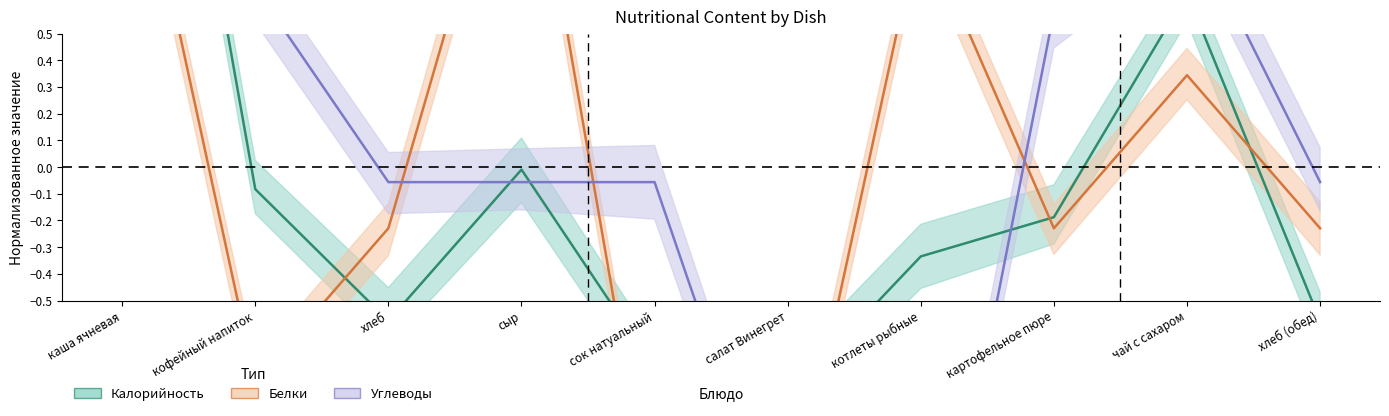

At which category does Калорийность reach its first local valley?

хлеб